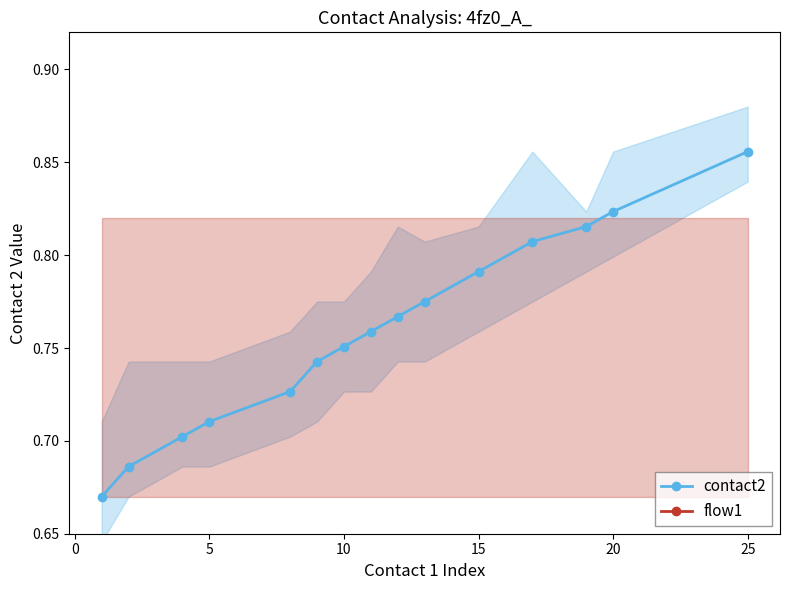

True or false: contact2 has more than 2 points higher than both neighbors.

False